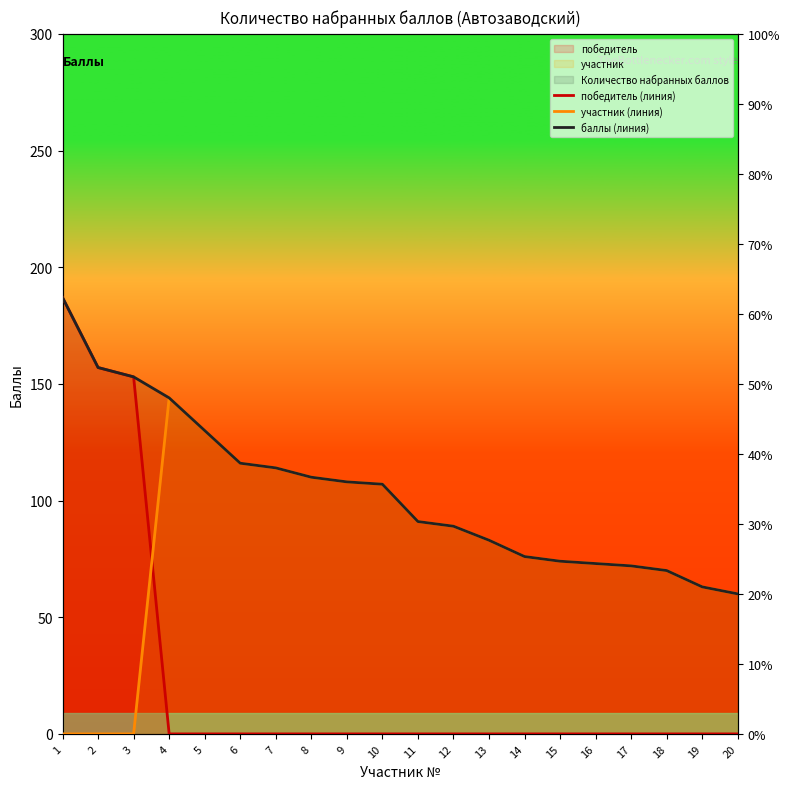

Which series has the largest range (max minus min)?

победитель (линия)